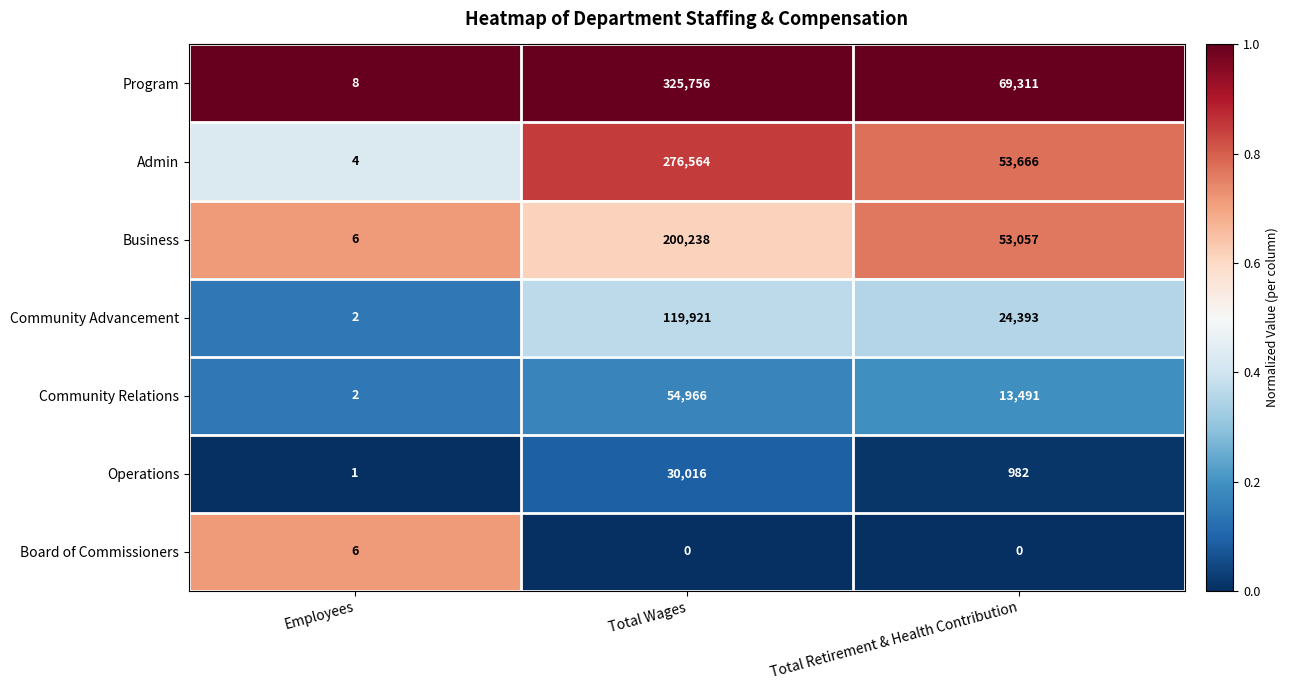

Which series has the largest total across all categories?

Program